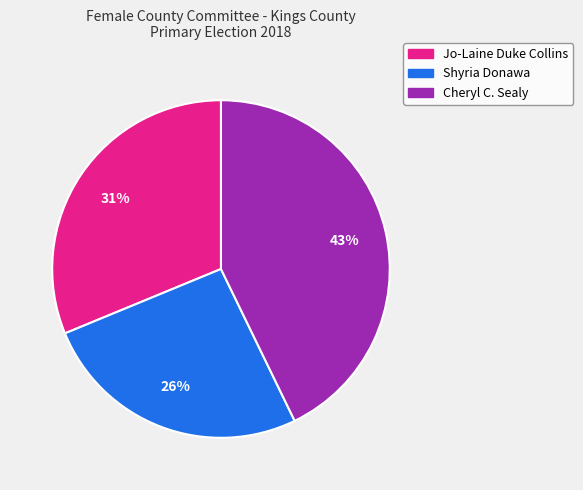

Do Shyria Donawa and Cheryl C. Sealy together represent more than half of the pie?

Yes